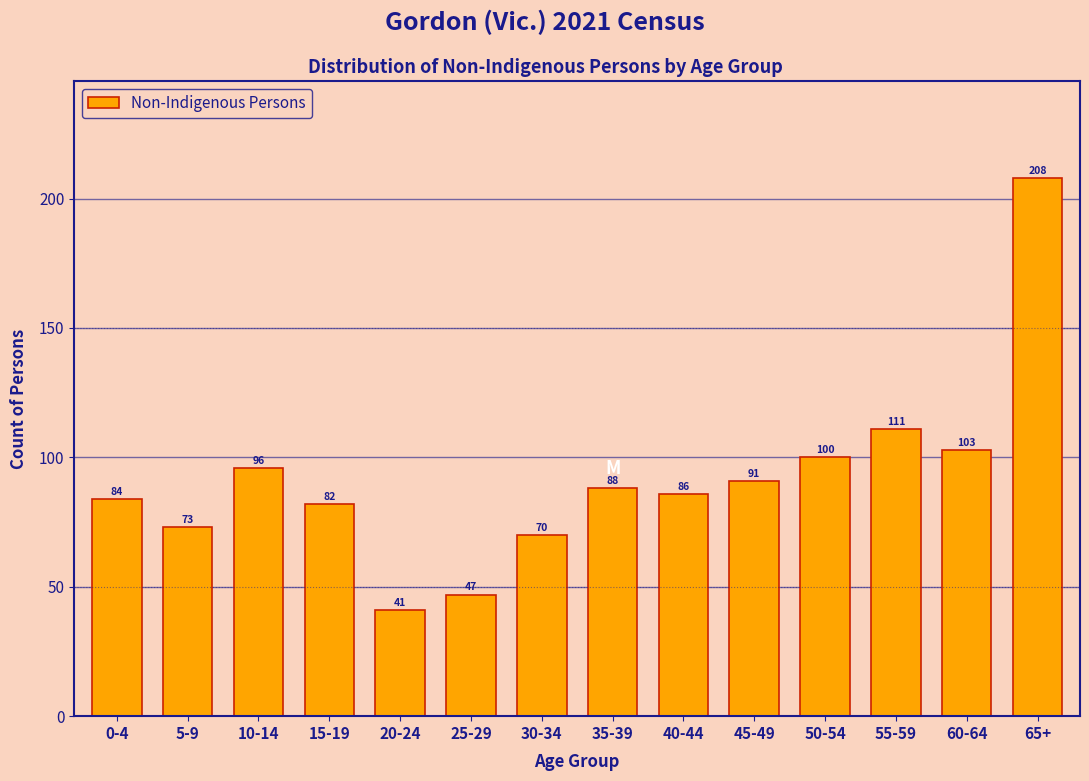

Reading right to left, transcribe all the data shown in this chart.

65+=208	60-64=103	55-59=111	50-54=100	45-49=91	40-44=86	35-39=88	30-34=70	25-29=47	20-24=41	15-19=82	10-14=96	5-9=73	0-4=84